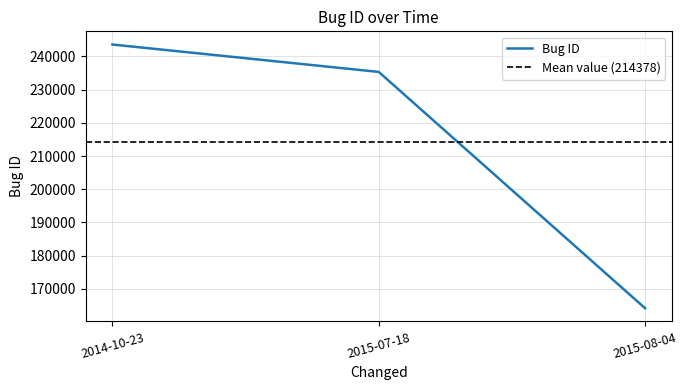

Between 2014-10-23 and 2015-07-18, which is larger?

2014-10-23